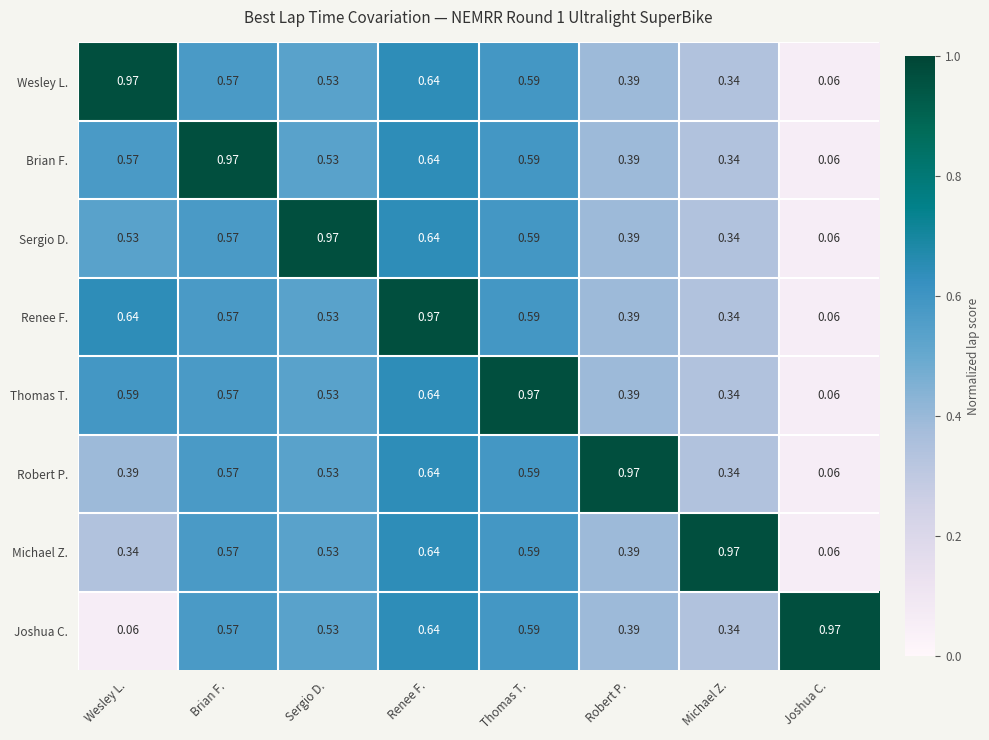

Which category has the highest value in the Renee F. series?

Renee F.